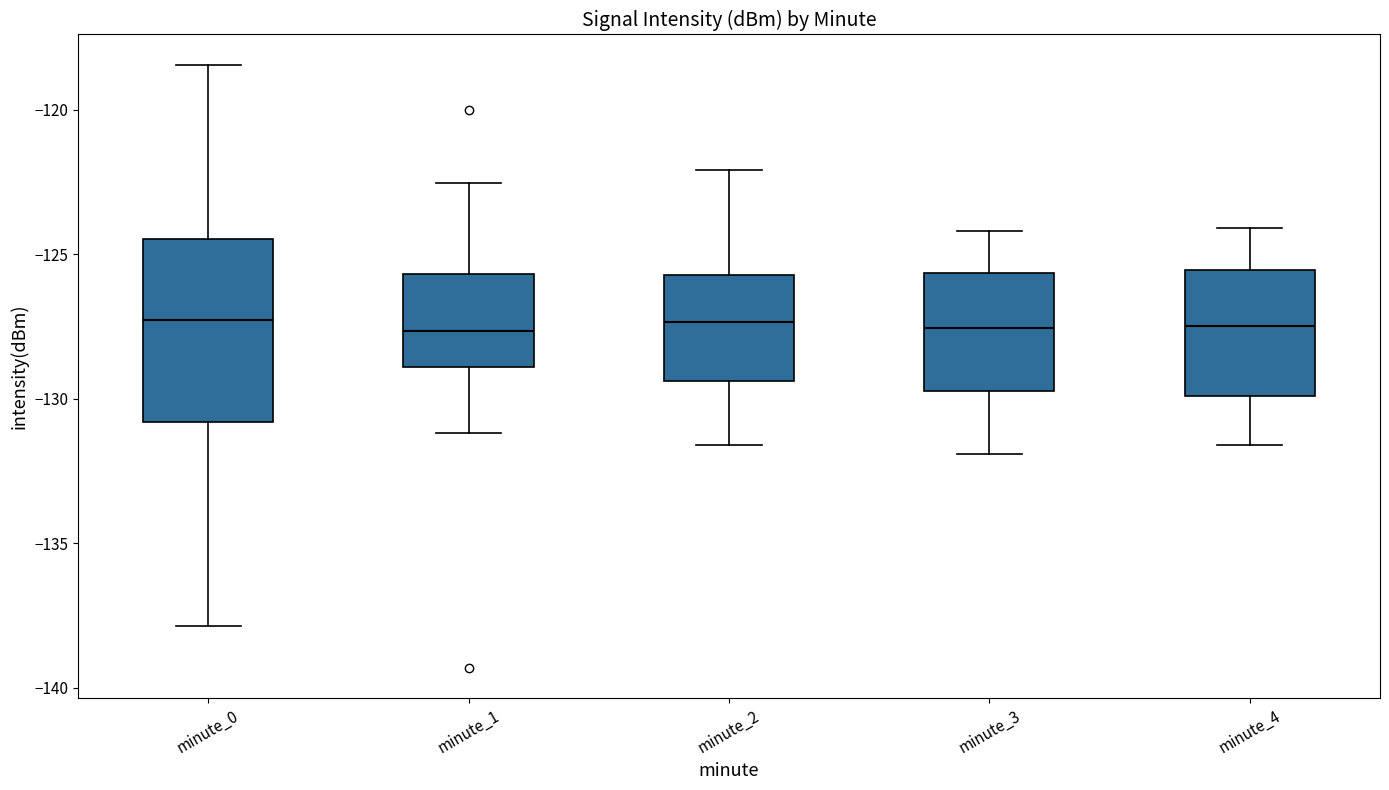

Comparing the boxes themselves (not the whiskers), which one is the tallest?

minute_0